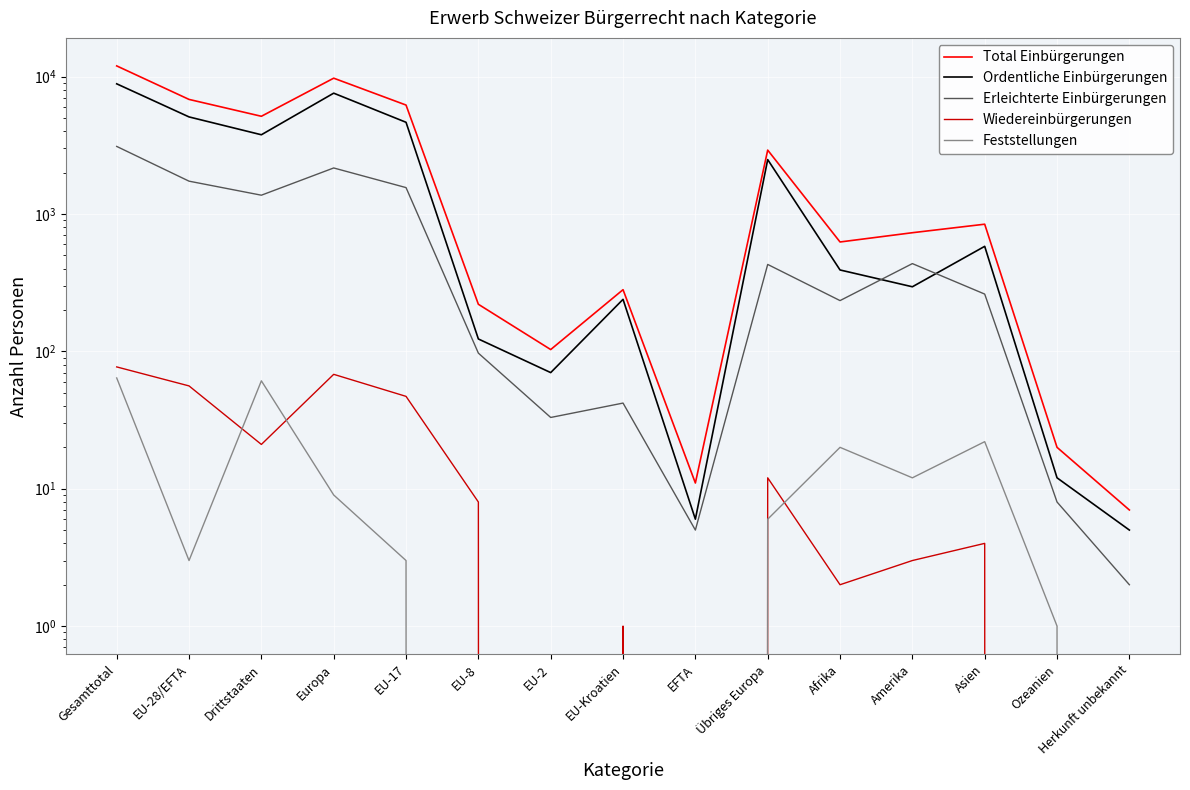

Where is the first local minimum for Ordentliche Einbürgerungen?

Drittstaaten